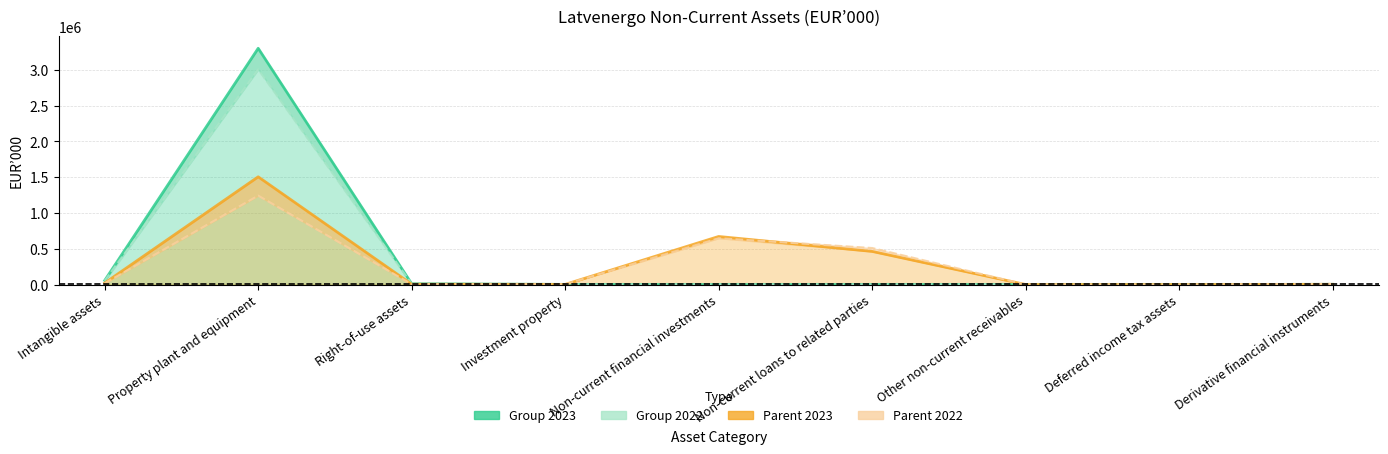

At how many categories does at least one series exceed 2147701?

1